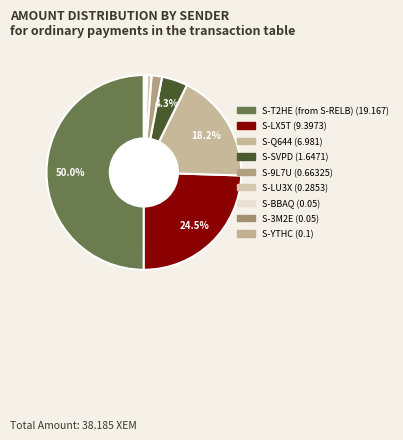

The S-9L7U slice represents 2% of the pie. True or false?

True